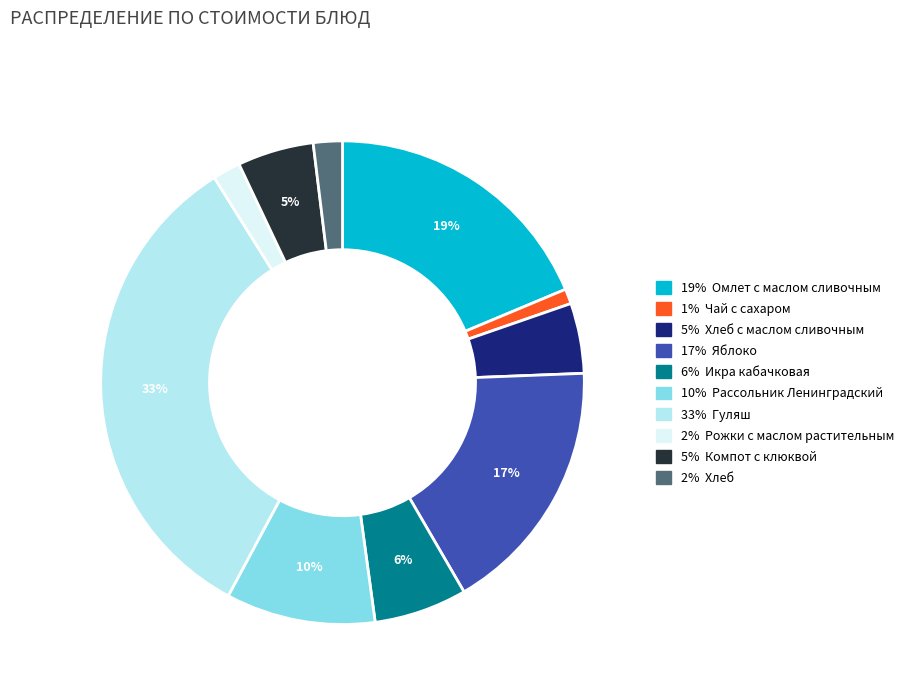

To the nearest percent, what is the average slice percentage?

10%